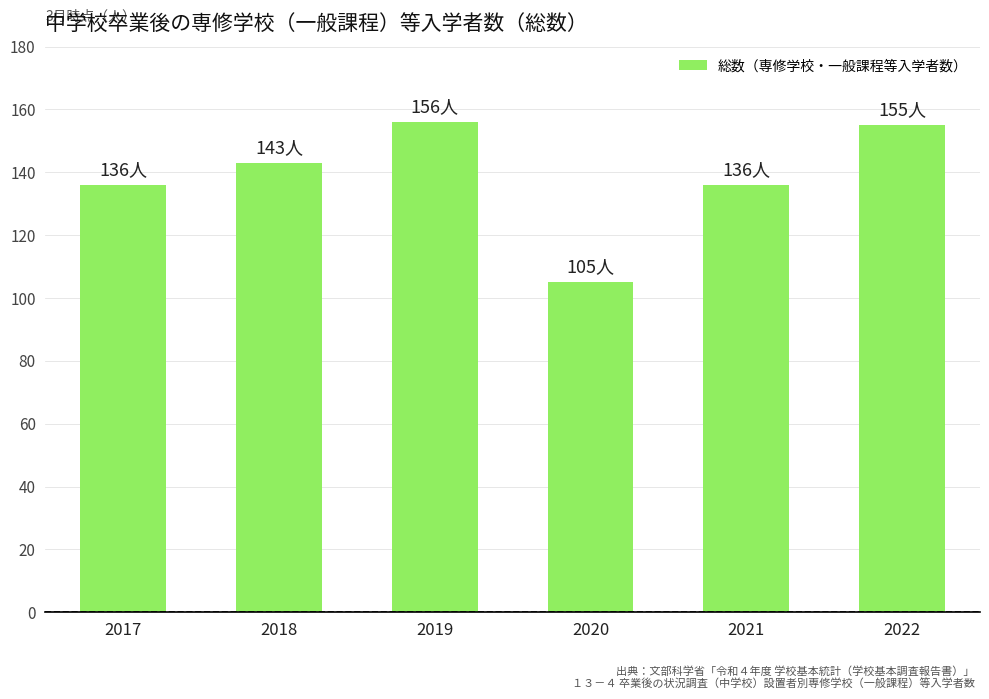

Does the chart contain any negative values?

No